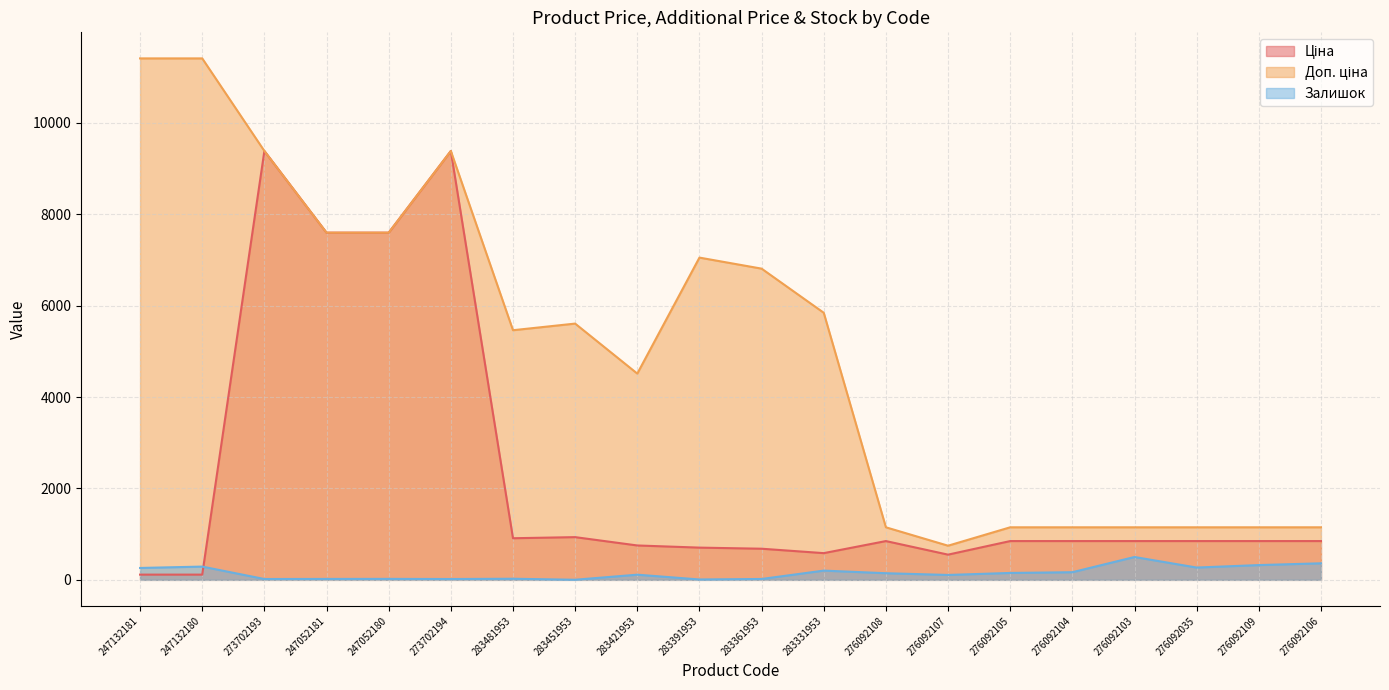

Which category has the highest value across all series?

247132181